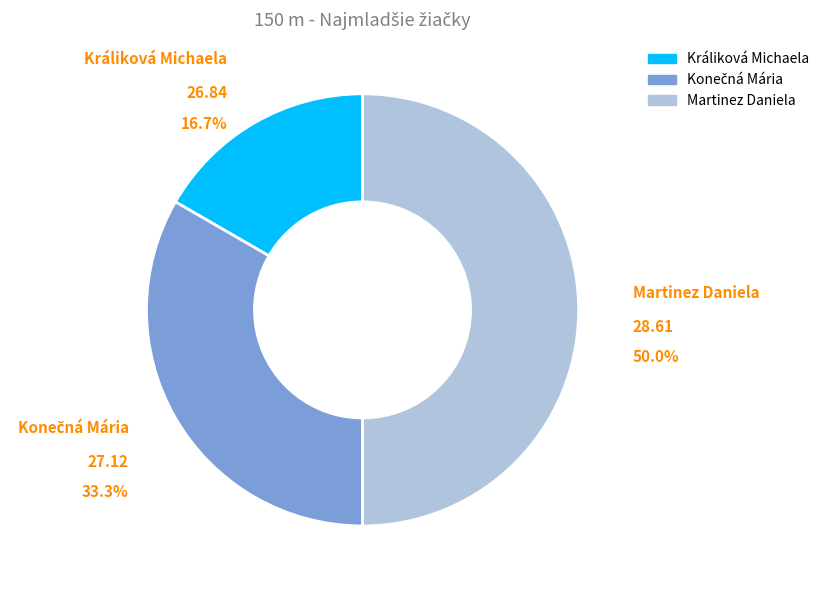

How many segments does this pie chart have?

3